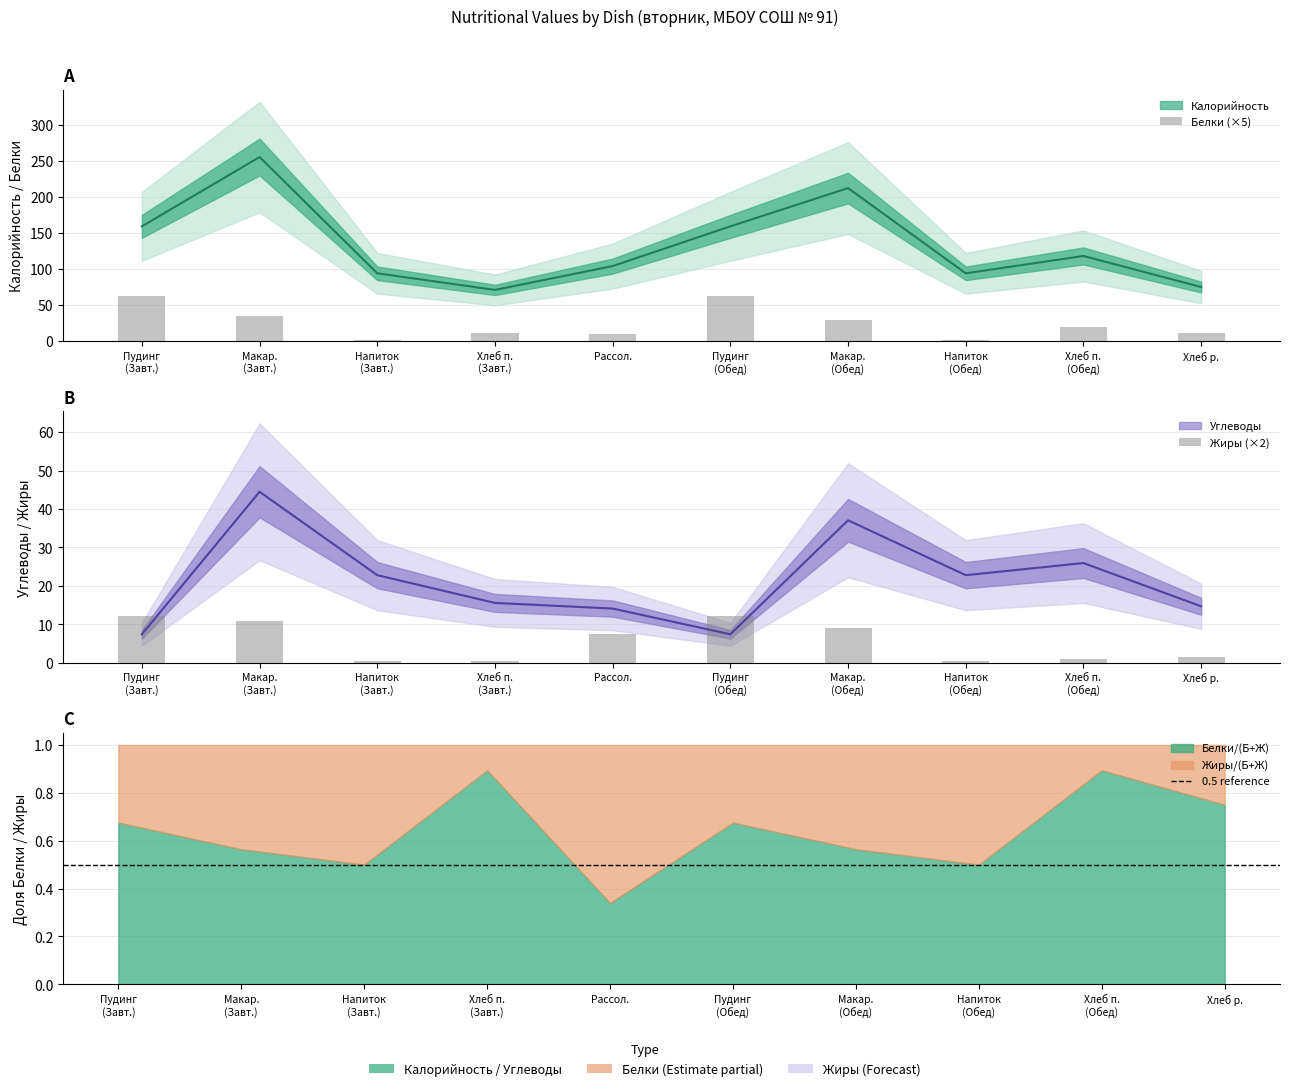

What is the value of the Углеводы bar at the 9th from the left?

25.9